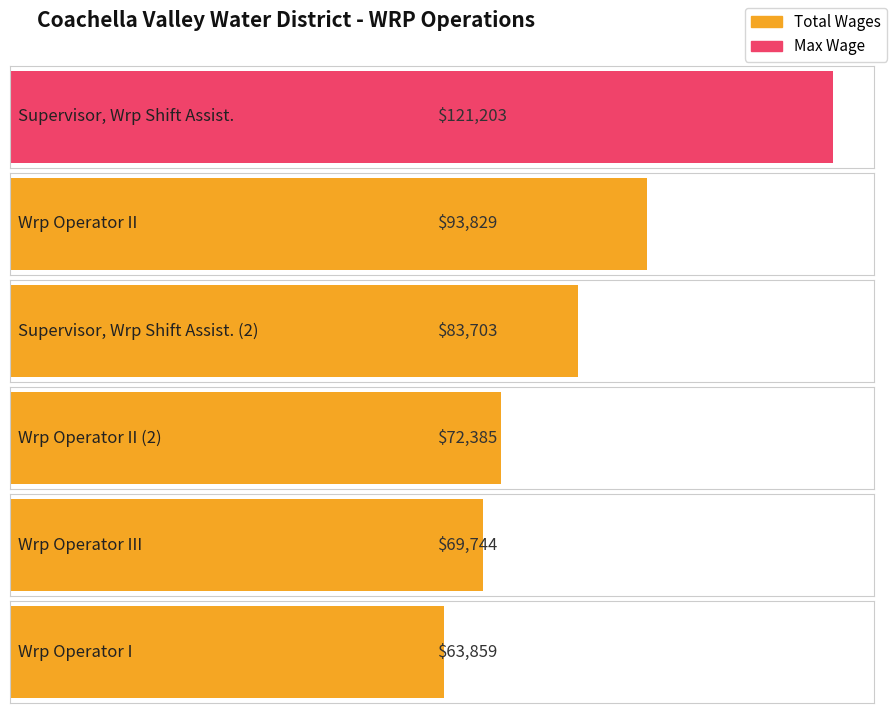

What is the minimum value shown in the chart?

63859